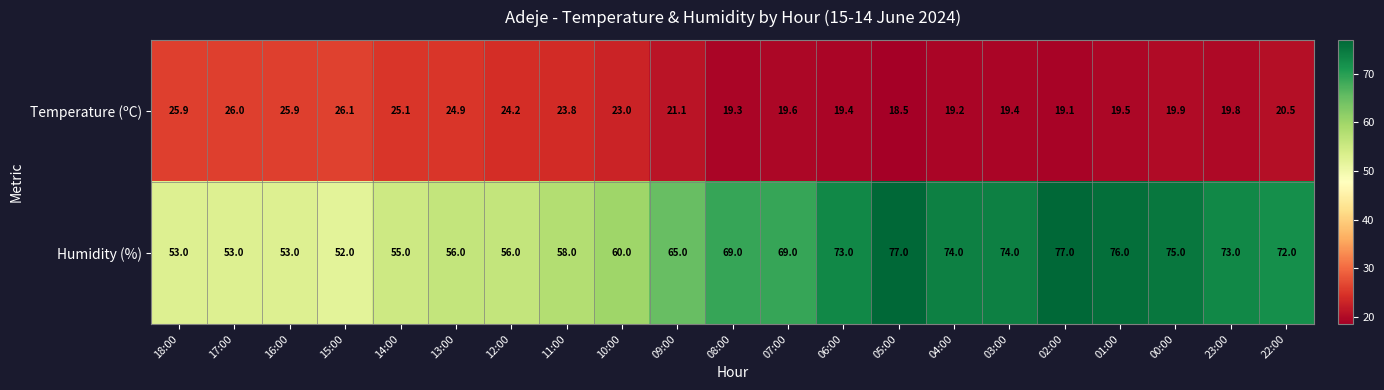

Which series changed the most between 07:00 and 02:00?

Humidity (%)